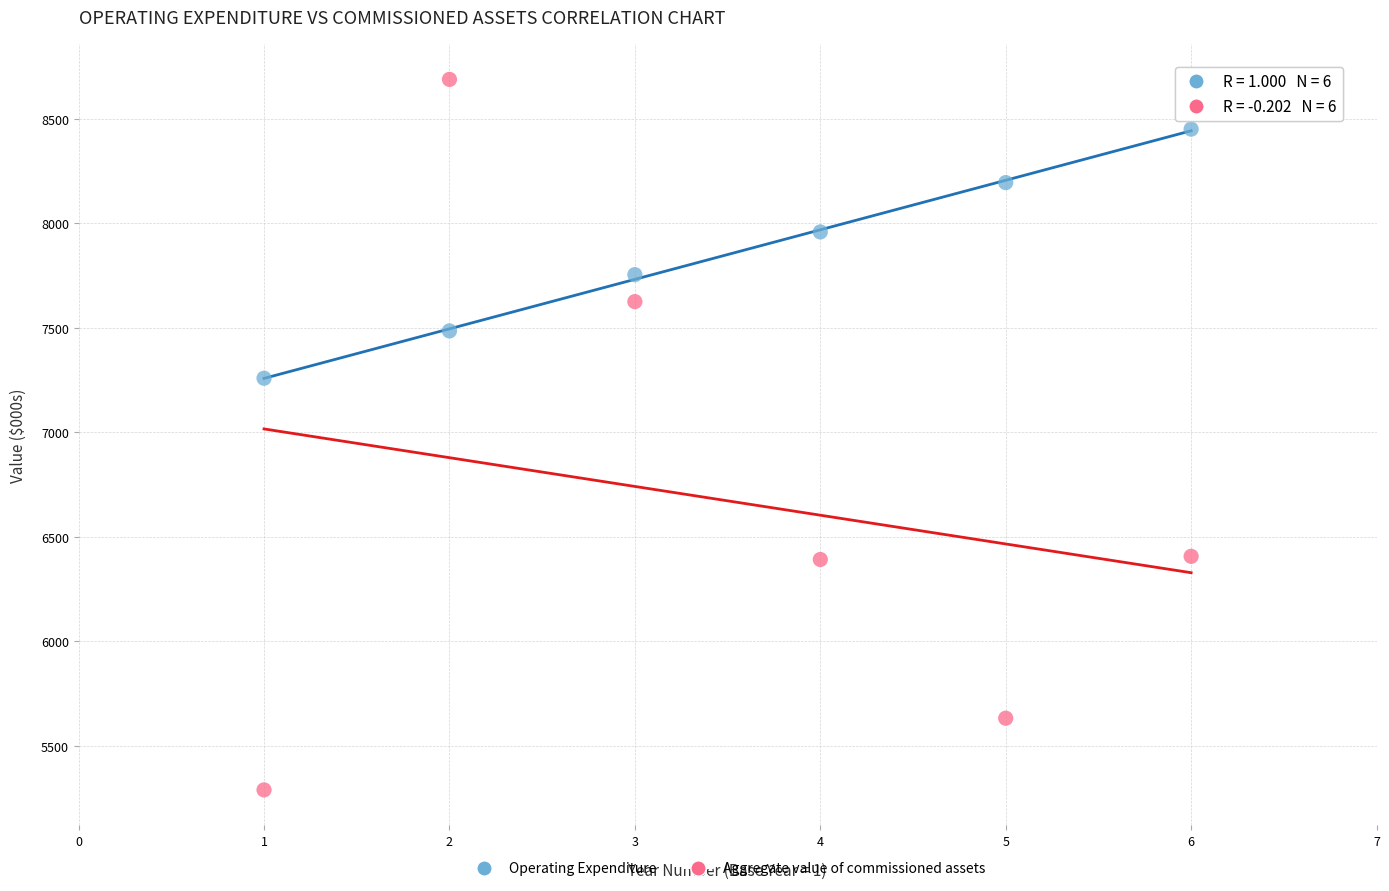

Across all data points, what is the average Y value?

7261.1